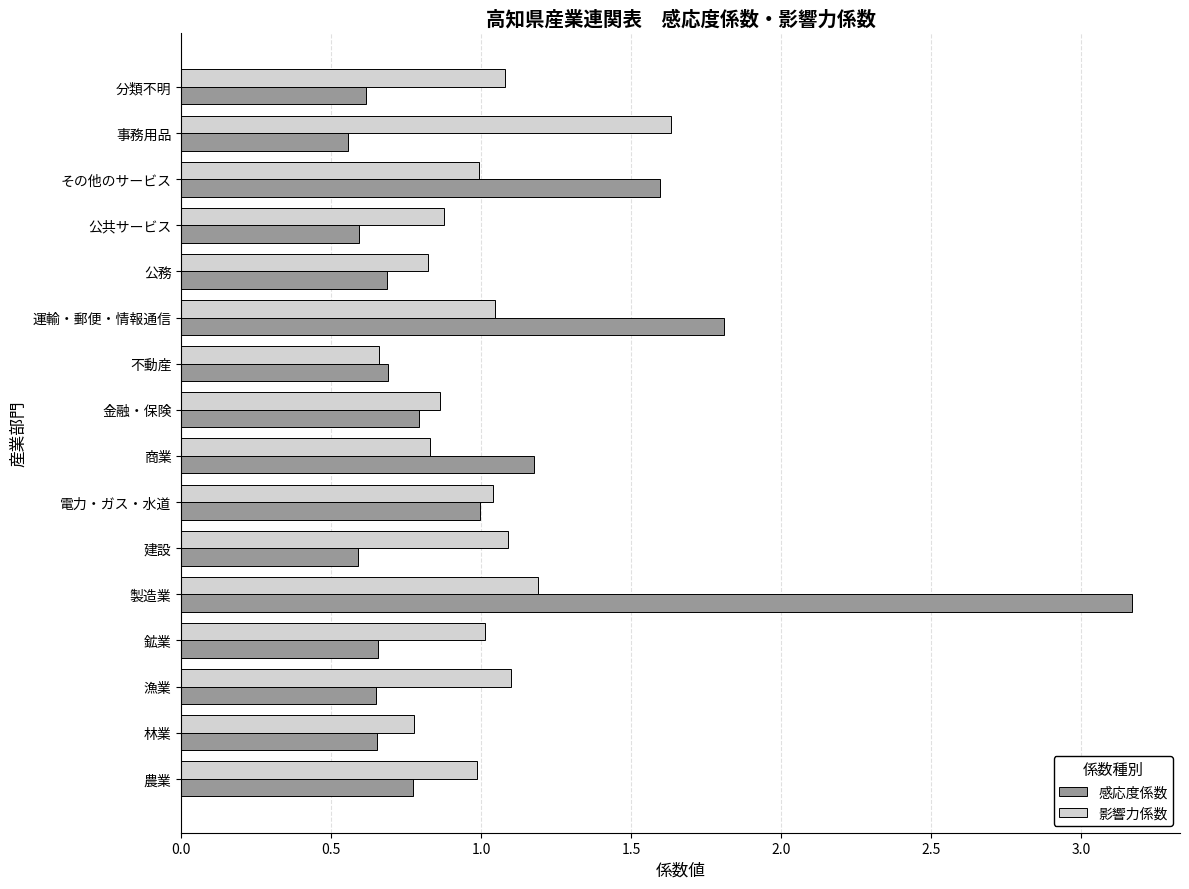

Read the 影響力係数 value at 商業.

0.8